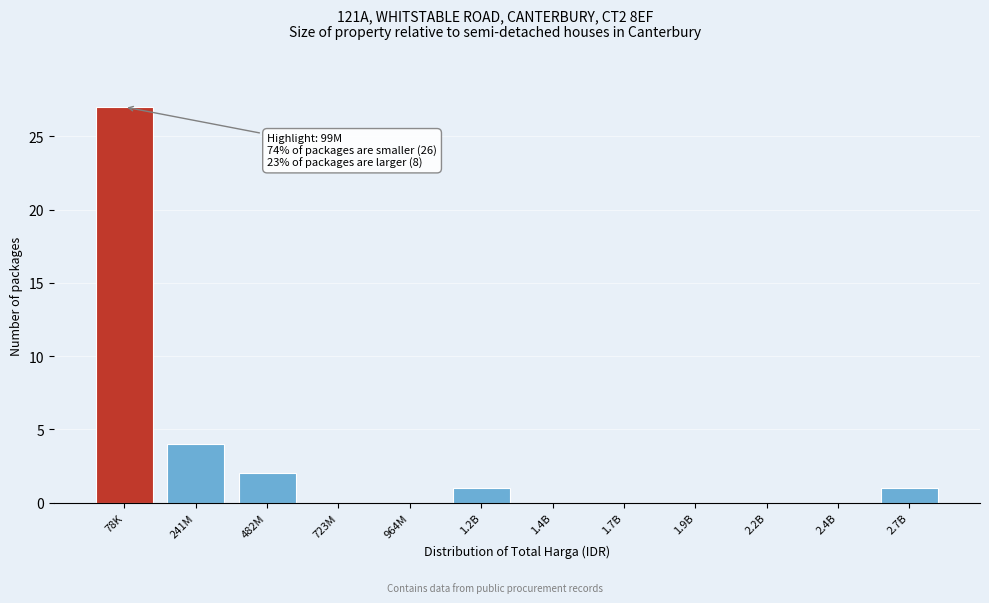

Reading left to right, transcribe all the data shown in this chart.

78K=27	241M=4	482M=2	723M=0	964M=0	1.2B=1	1.4B=0	1.7B=0	1.9B=0	2.2B=0	2.4B=0	2.7B=1